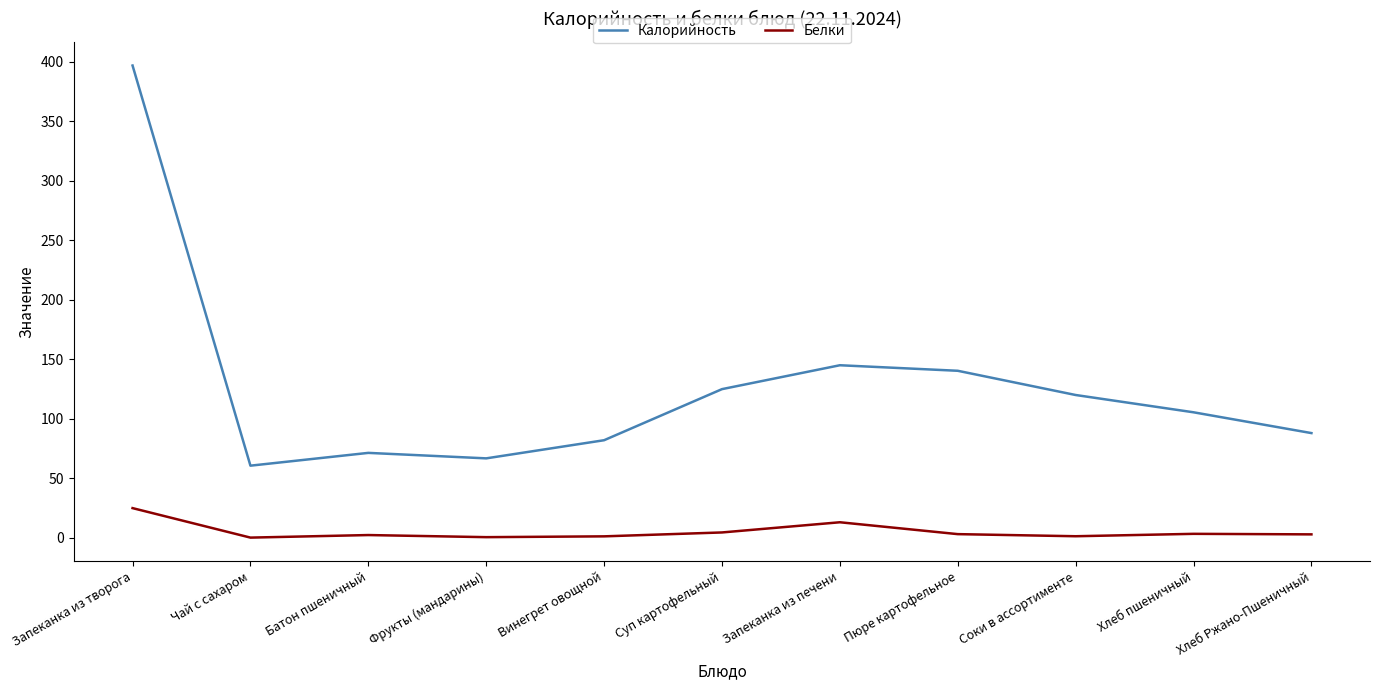

What are all the series names shown in the legend?

Калорийность, Белки